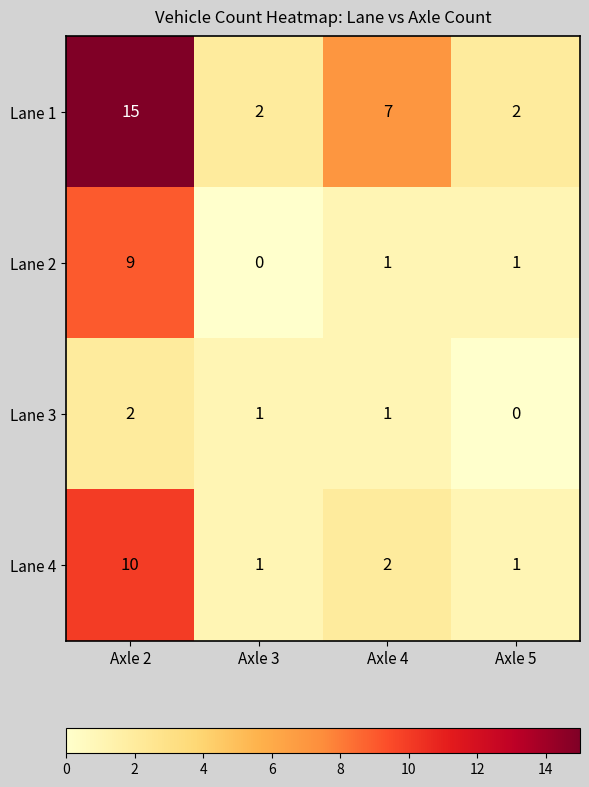

What is the maximum value shown in the chart?

15